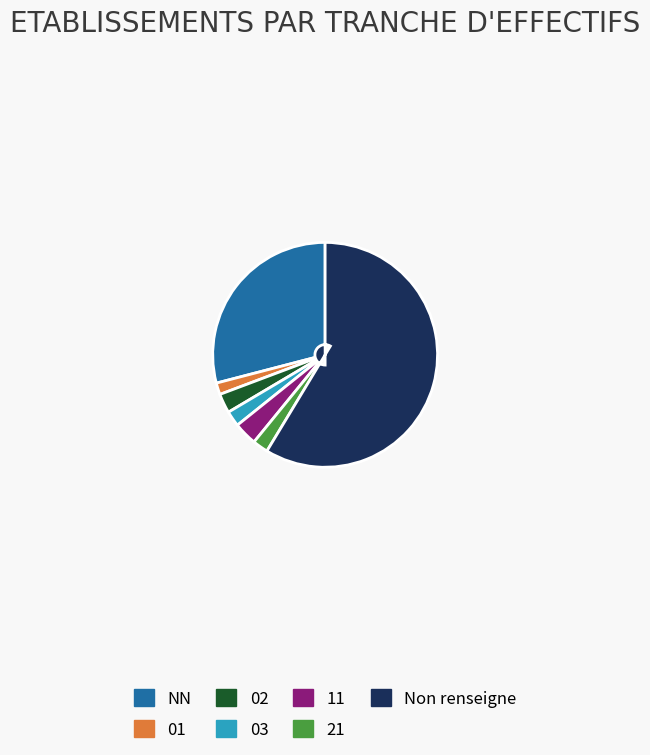

The 02 slice represents 14% of the pie. True or false?

False